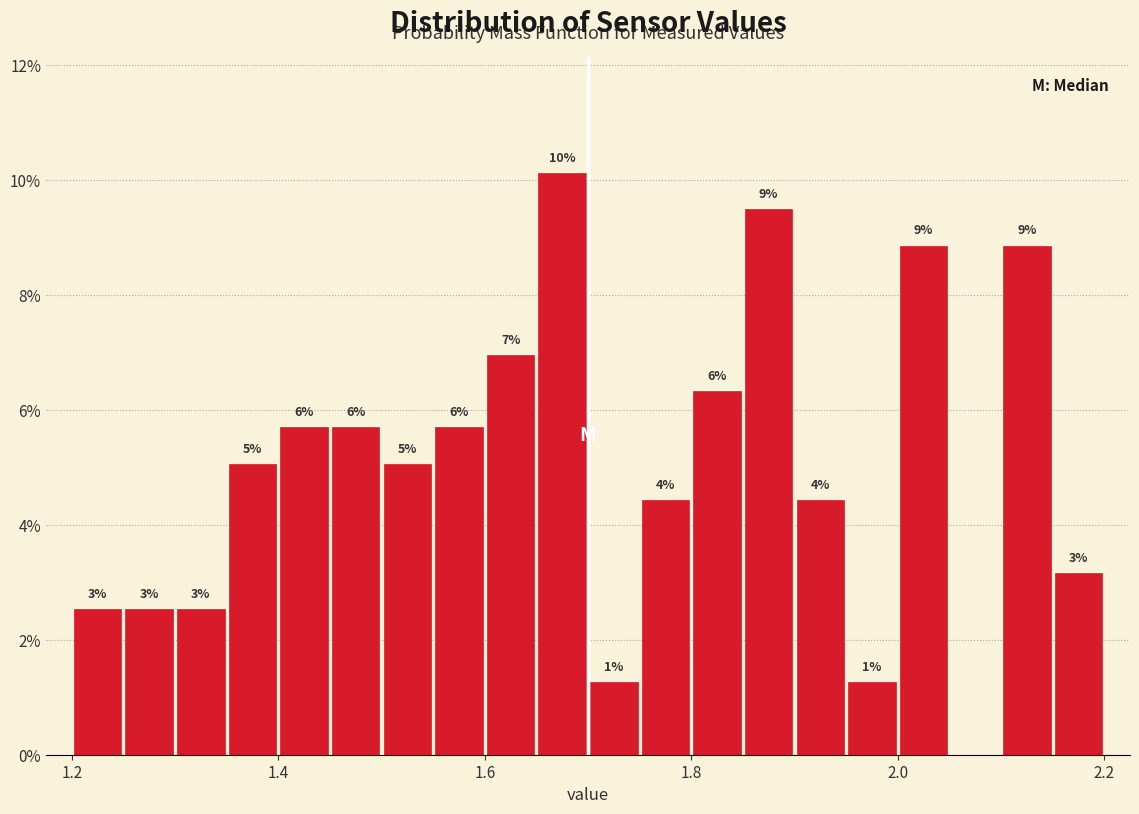

Around what value on the x-axis is the tallest bar? Give the approximate position of its centre, as read against the axis.

1.68